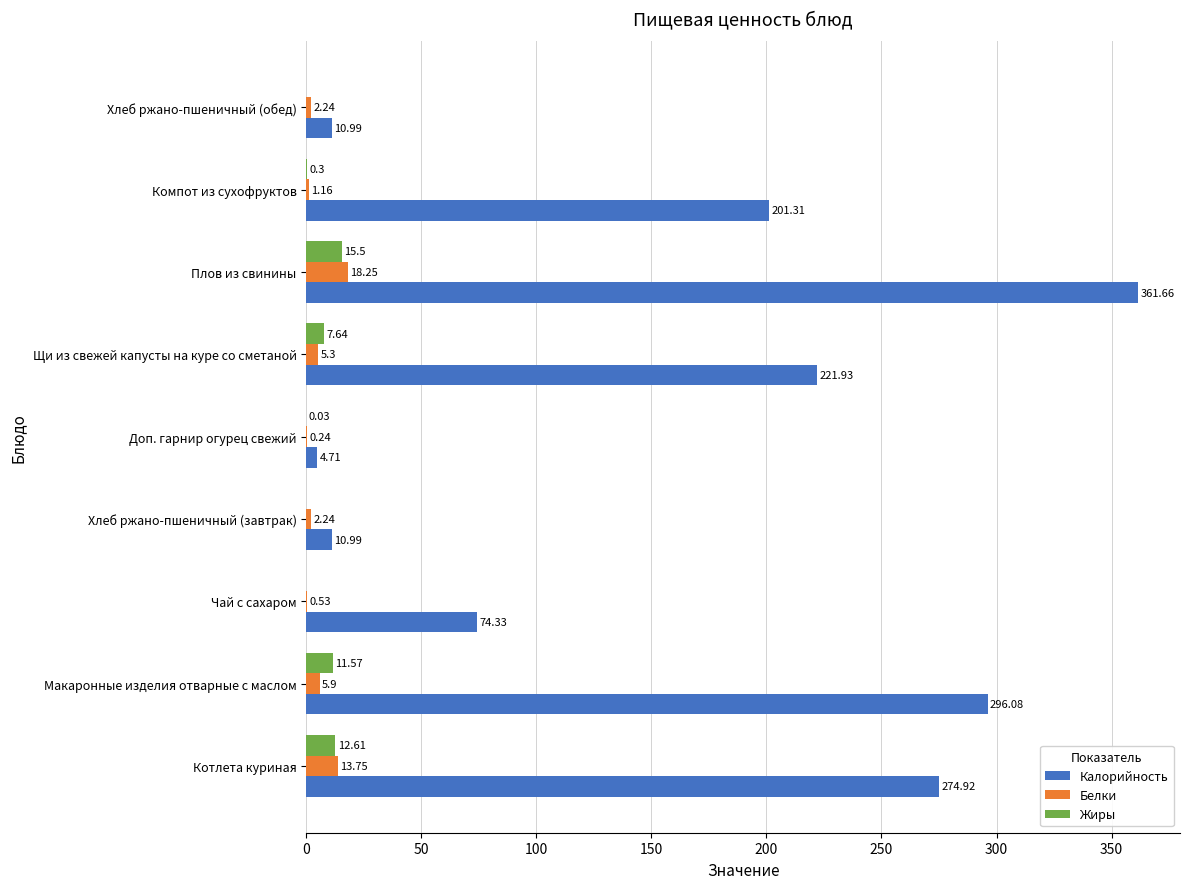

What is the sum of the Белки values at Компот из сухофруктов and Котлета куриная?

14.9